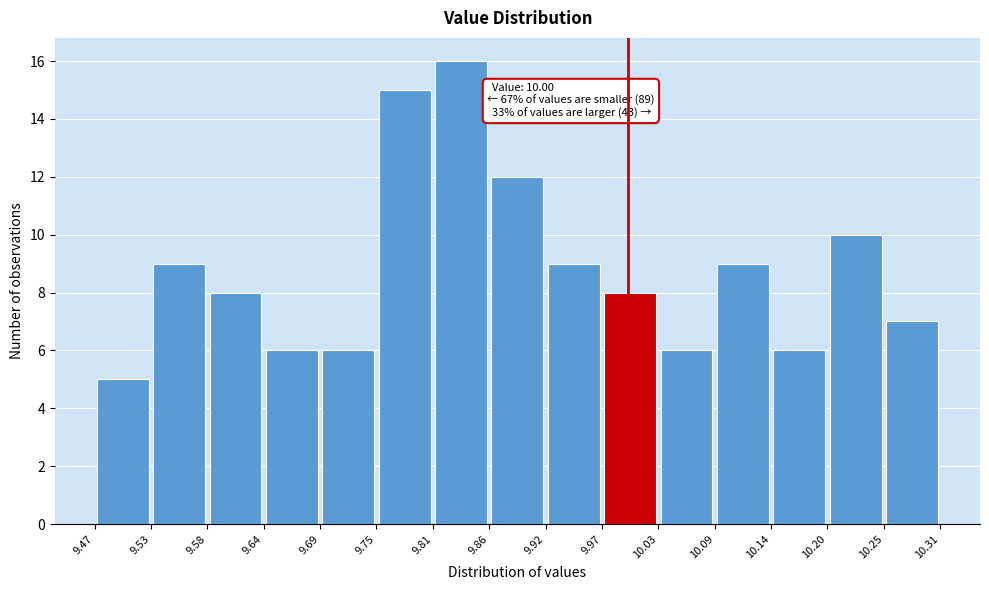

Which range on the x-axis has the tallest bar?

9.81 to 9.86